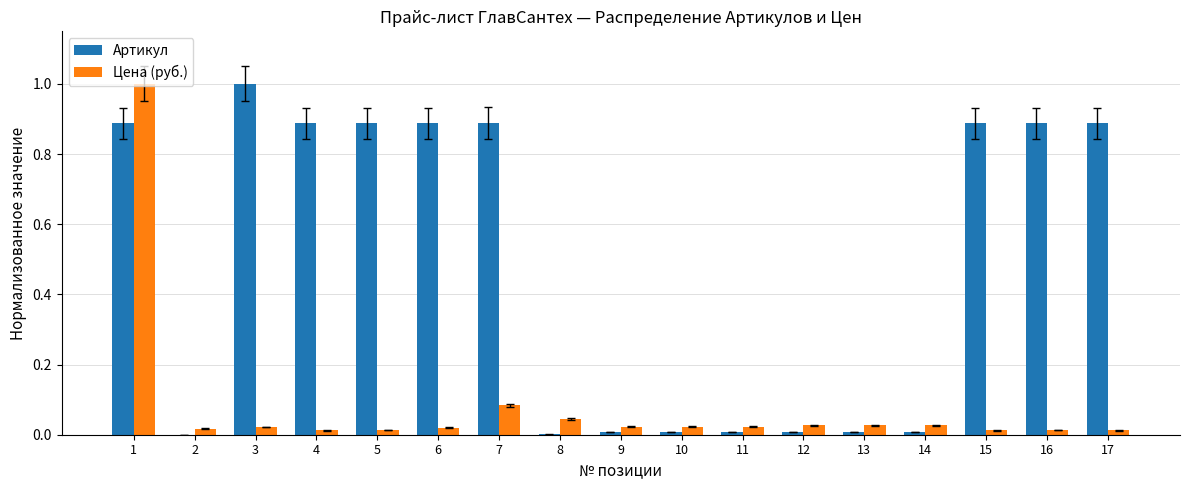

Which series has the largest total across all categories?

Артикул